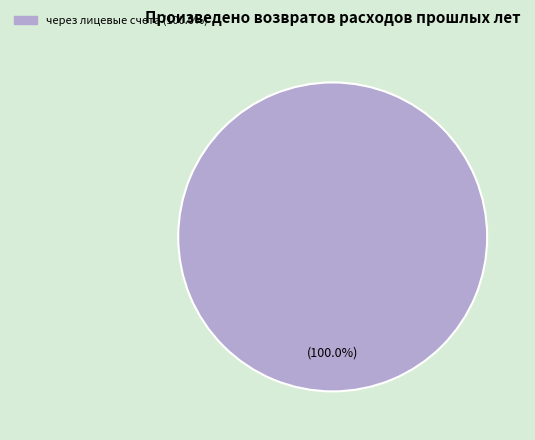

Does any single category account for the majority?

Yes